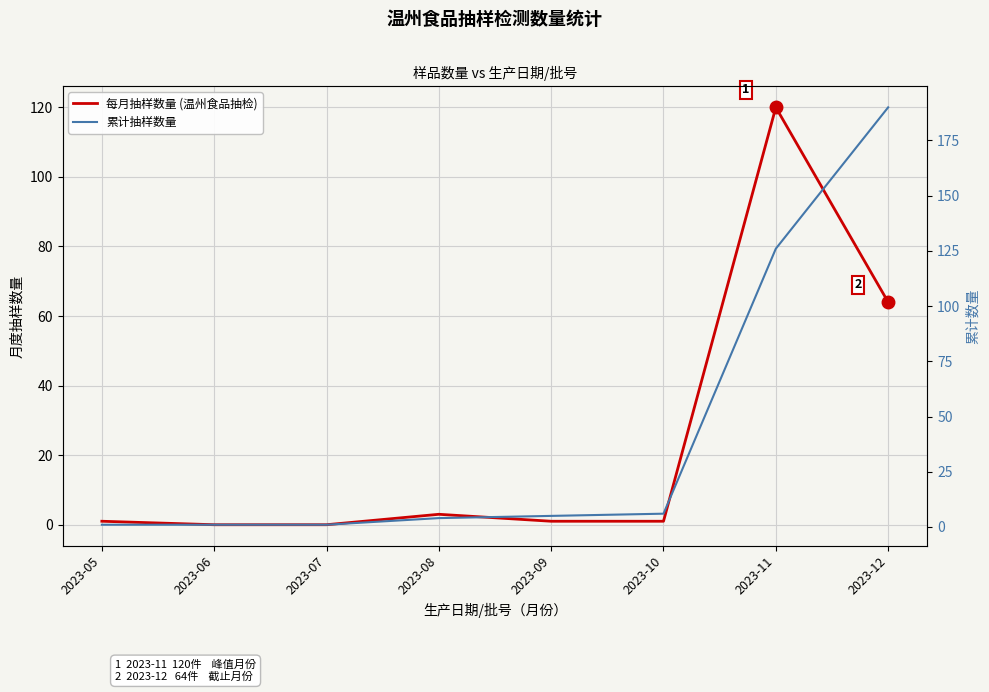

Where does the 每月抽样数量 (温州食品抽检) series first go above 1?

2023-08